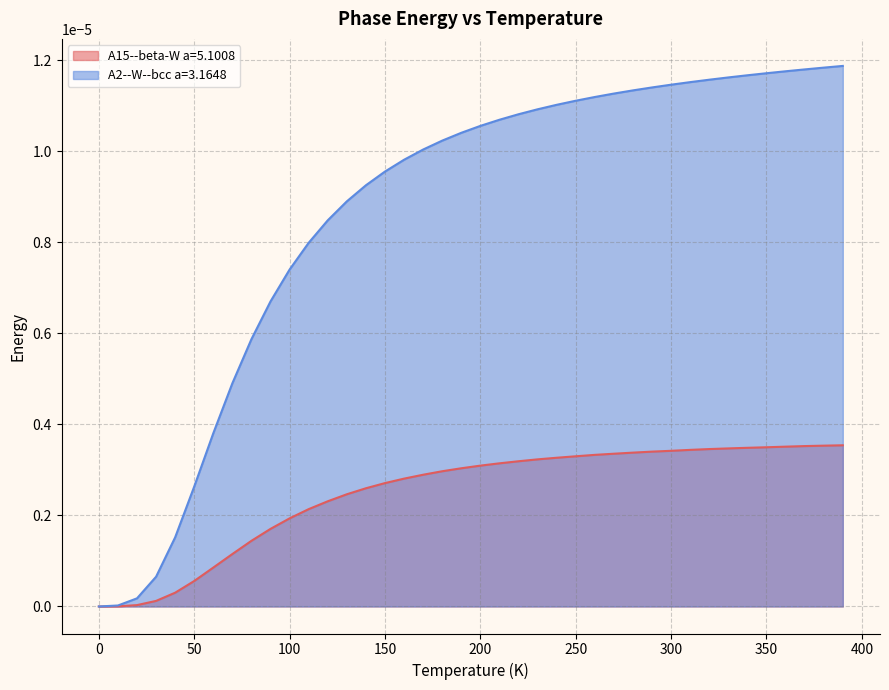

Rank the series by their average value, from highest to lowest.

A2--W--bcc a=3.1648, A15--beta-W a=5.1008